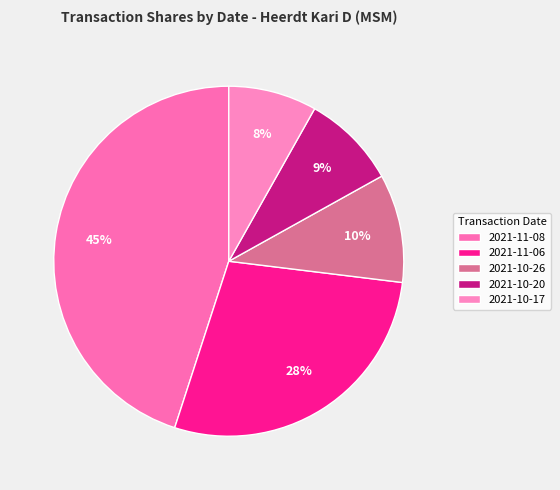

Do 2021-10-26 and 2021-11-08 together represent more than half of the pie?

Yes